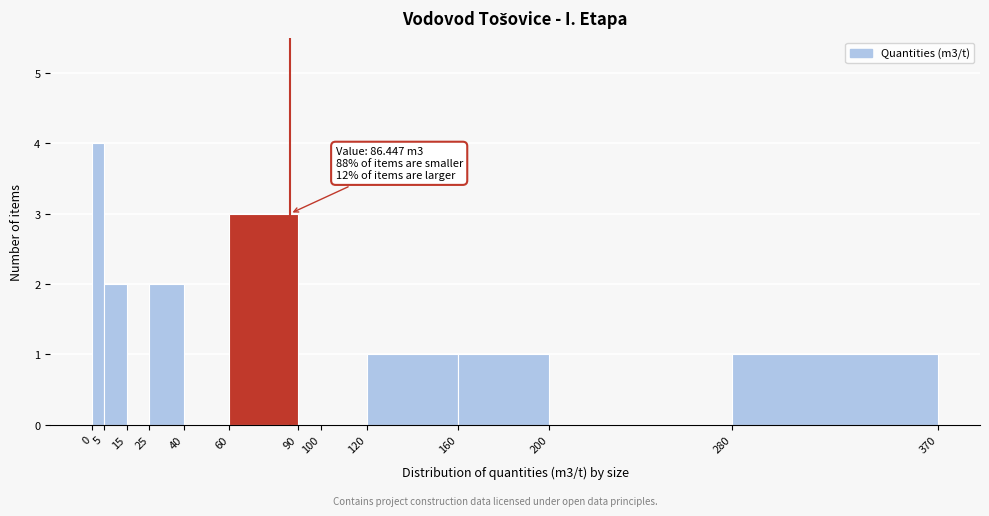

Which range on the x-axis has the tallest bar?

0 to 5